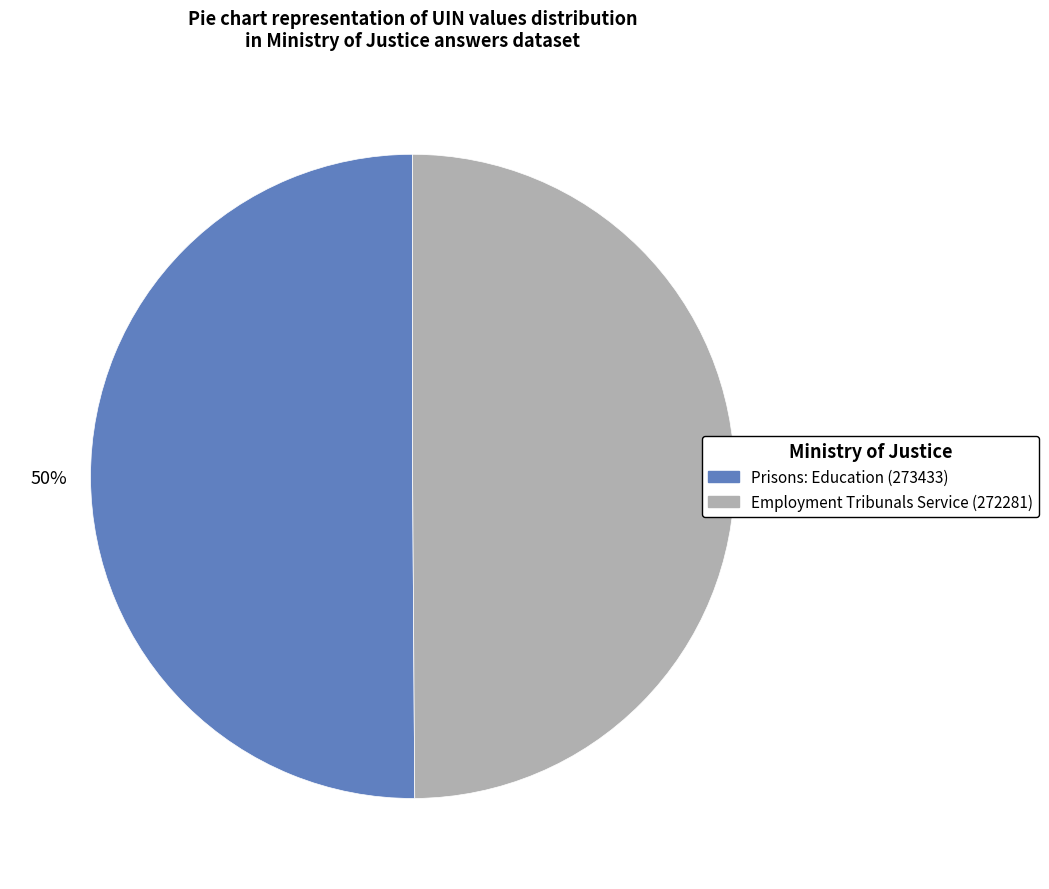

Is the sum of Prisons: Education (273433) and Employment Tribunals Service (272281) greater than half?

Yes